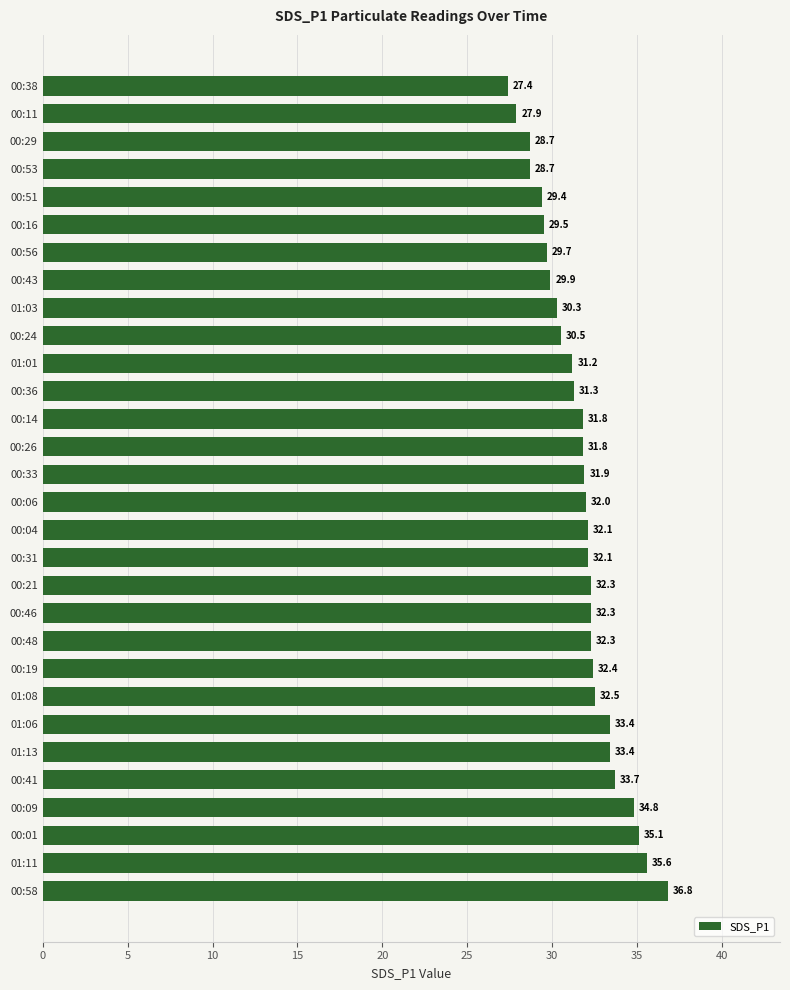

The value at 00:14 is 53.7. True or false?

False